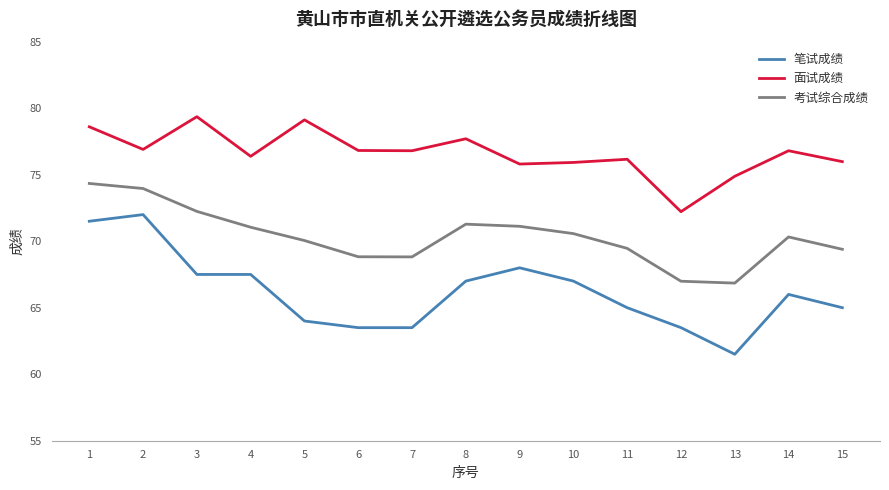

At how many categories does at least one series exceed 71?

15